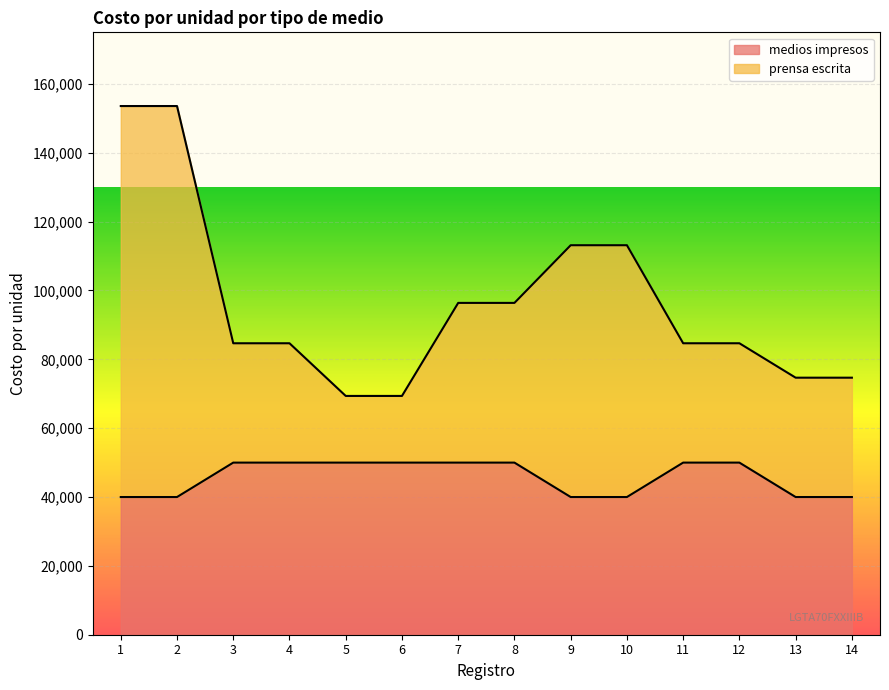

The value at 7 is 23251. True or false?

False